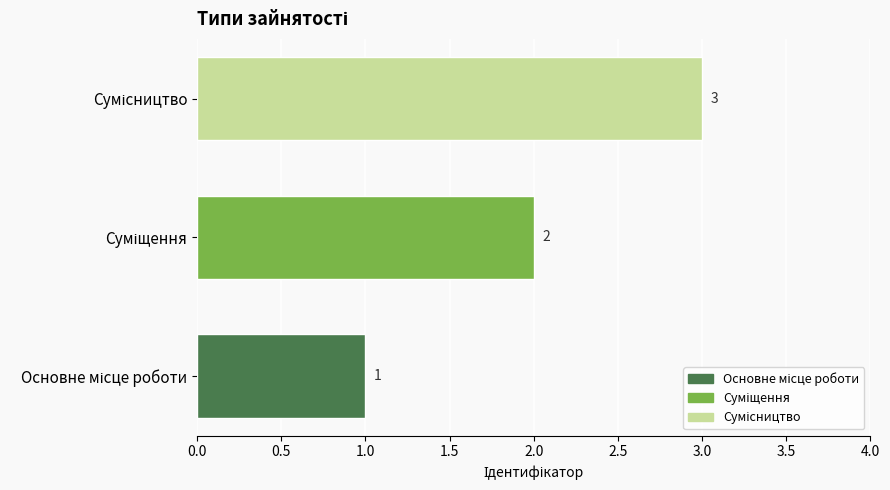

What is the sum of all values?

6